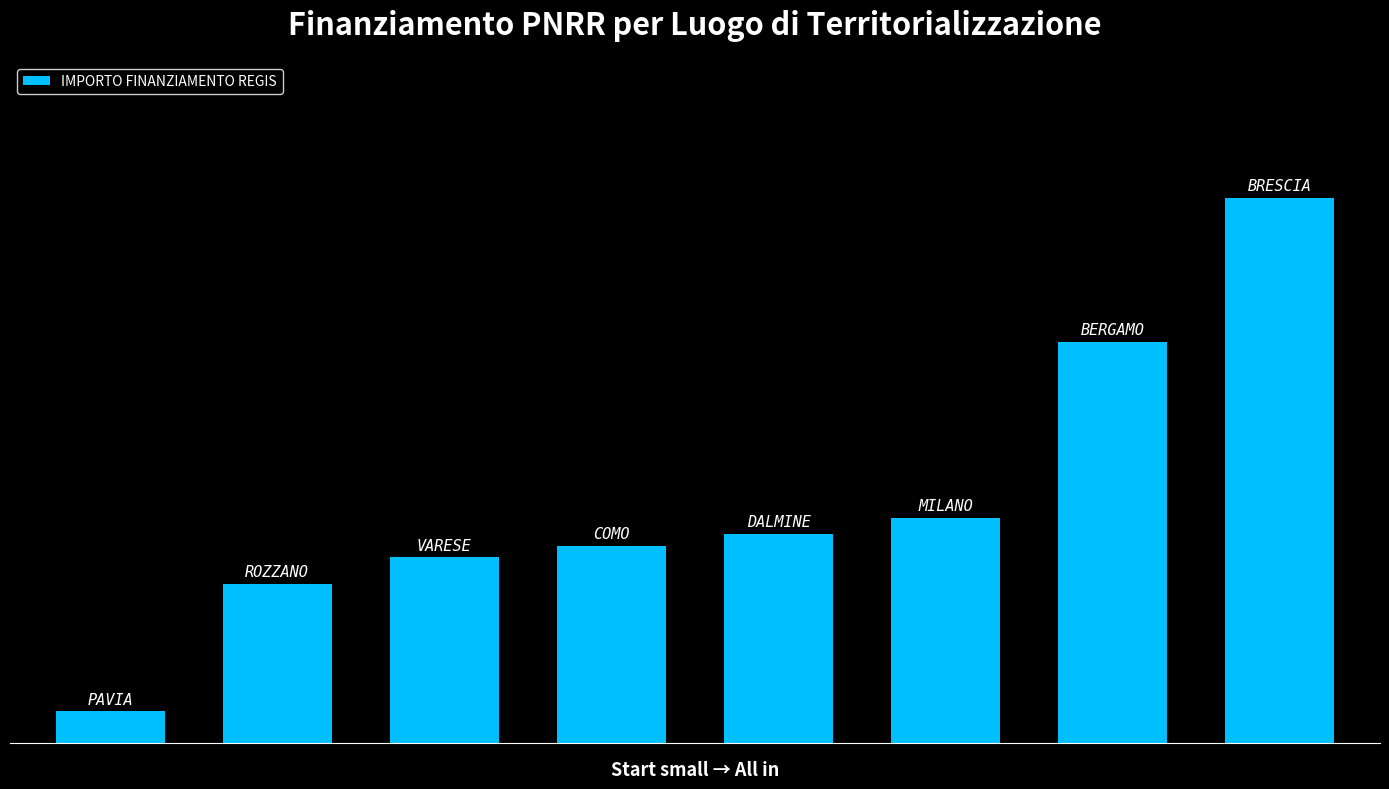

Does the chart contain any negative values?

No